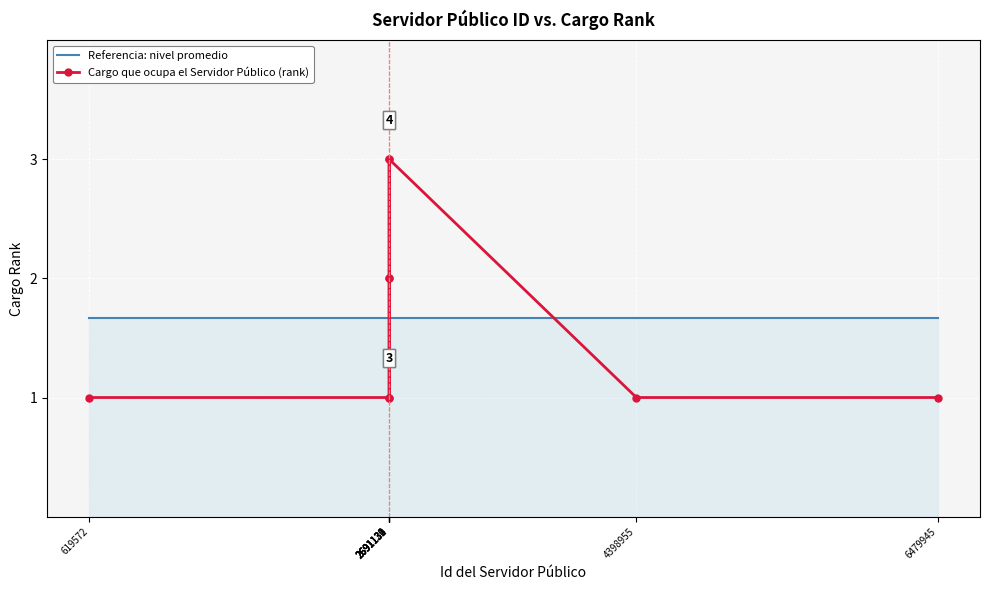

What is the greatest value displayed?

3.0